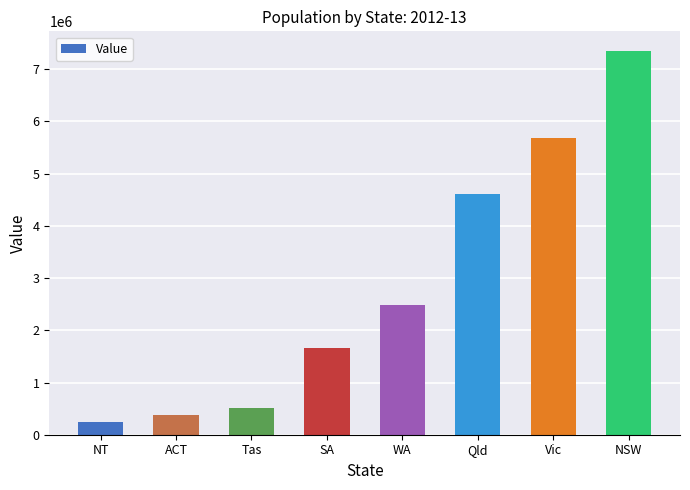

What is the difference between the second highest and second lowest values?

5302575